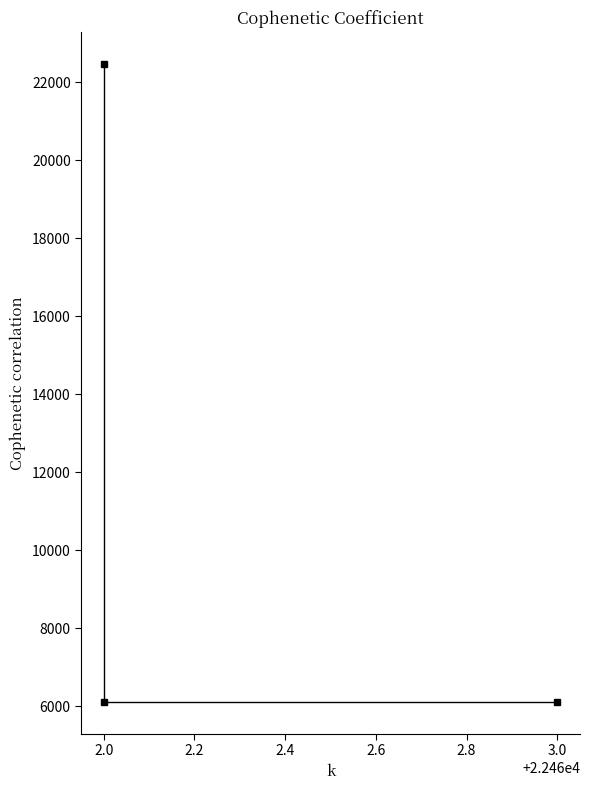

What is the average value?

11562